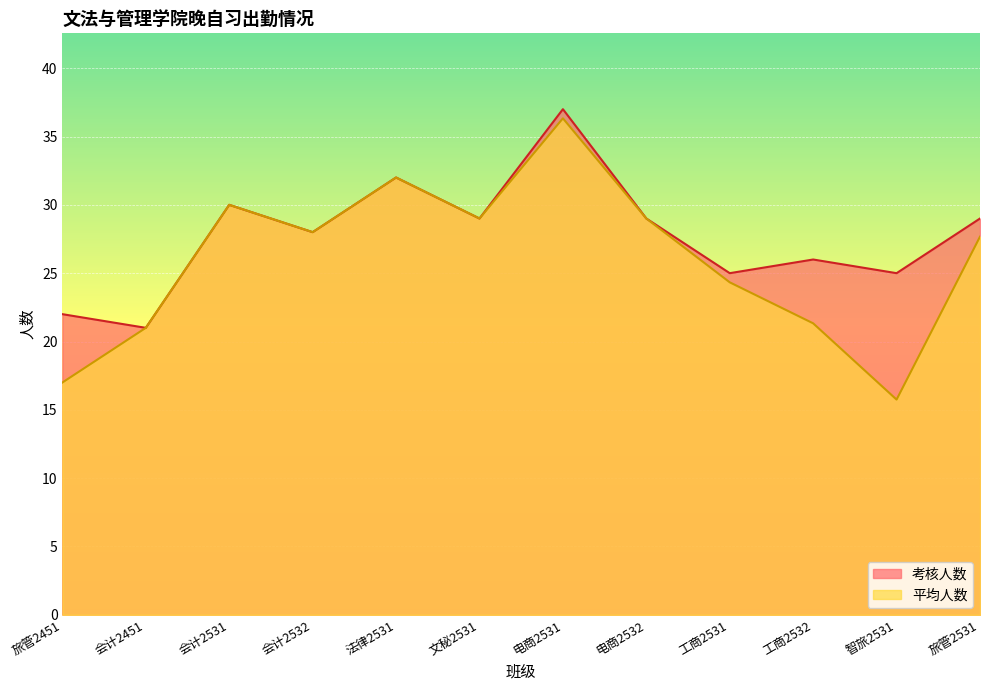

Which has a higher value, 旅管2531 or 电商2531?

电商2531